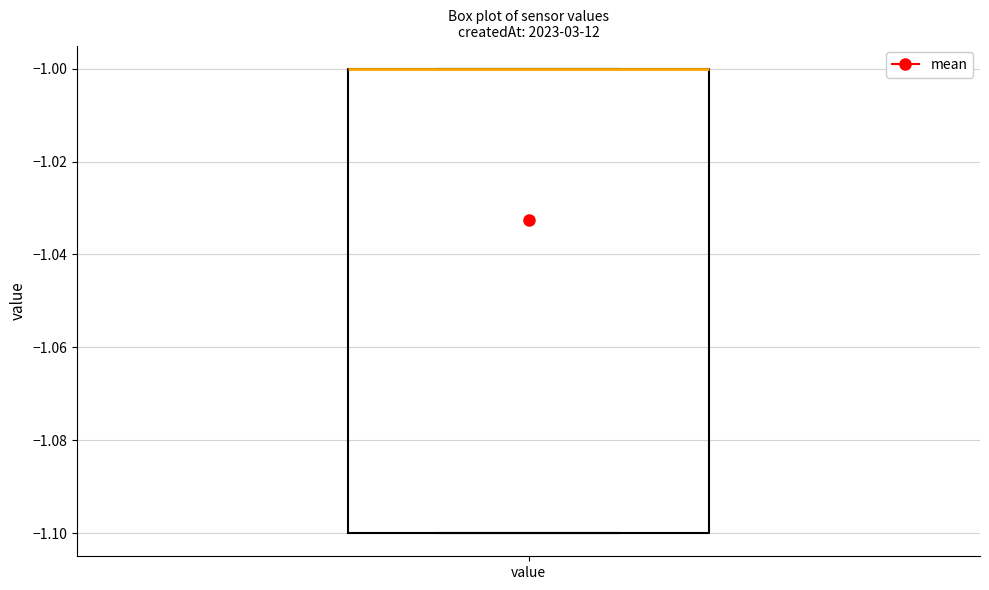

Where is the upper edge of the box for value on the y-axis? The values are not printed on the chart, so give them approximately, as read against the axis.

-1.0